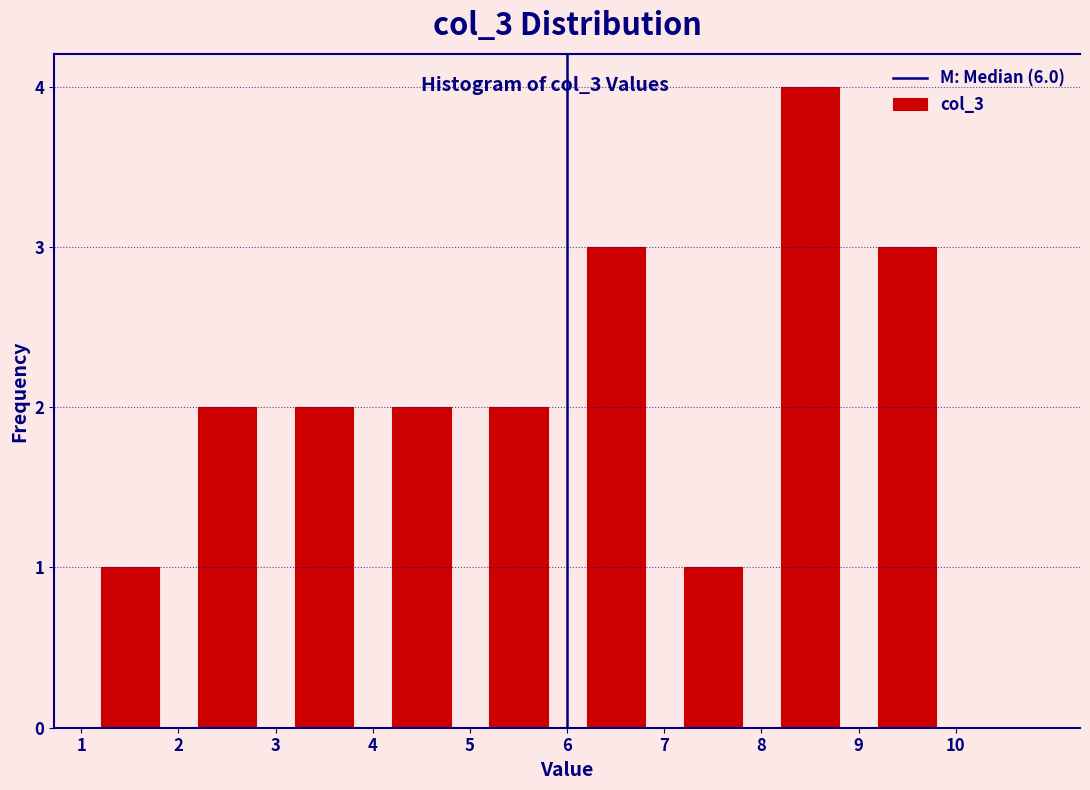

What is the height of the bar covering 6 to 7 on the x-axis? The values are not printed on the chart, so give them approximately, as read against the axis.

3